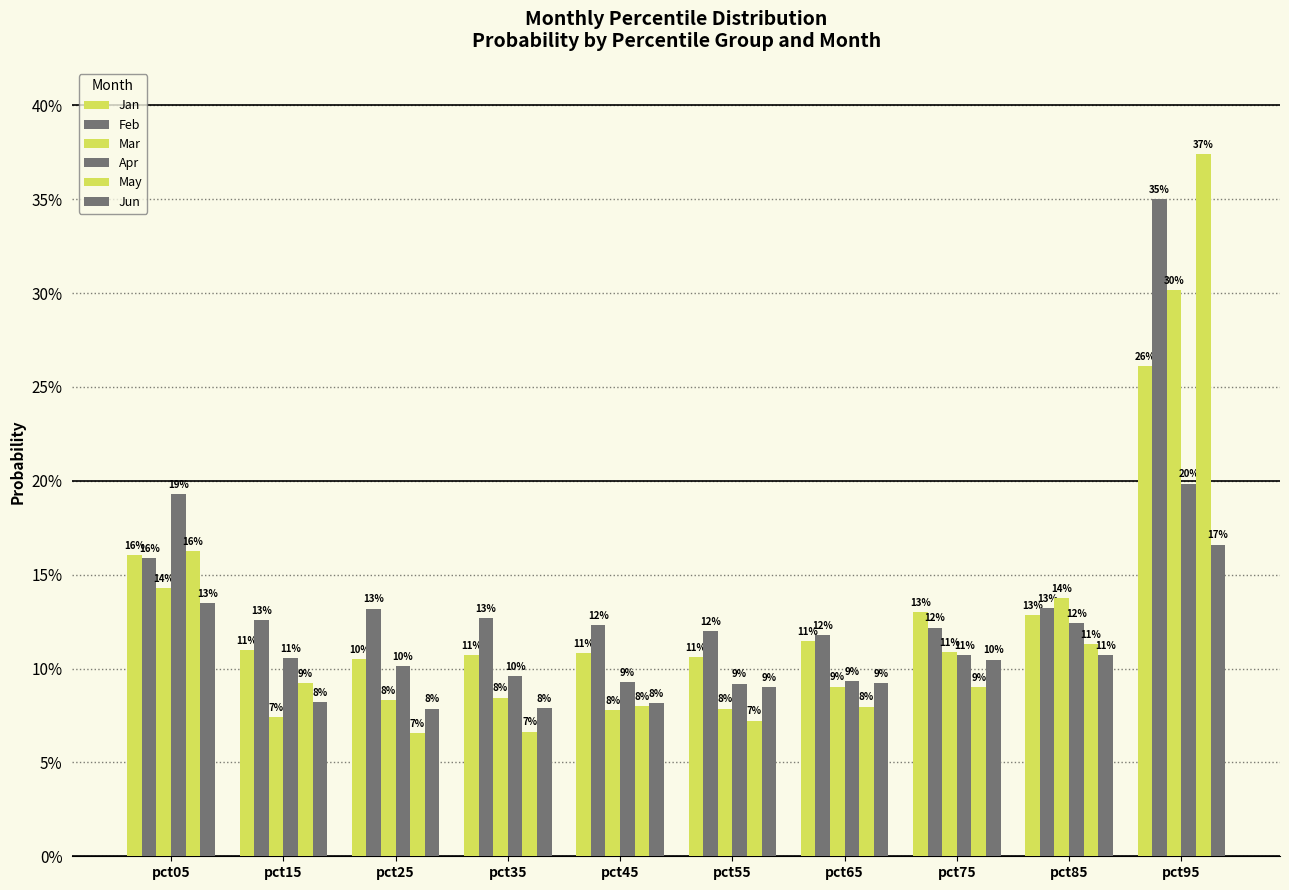

Rank the categories by Feb value from lowest to highest.

pct65, pct55, pct75, pct45, pct15, pct35, pct25, pct85, pct05, pct95